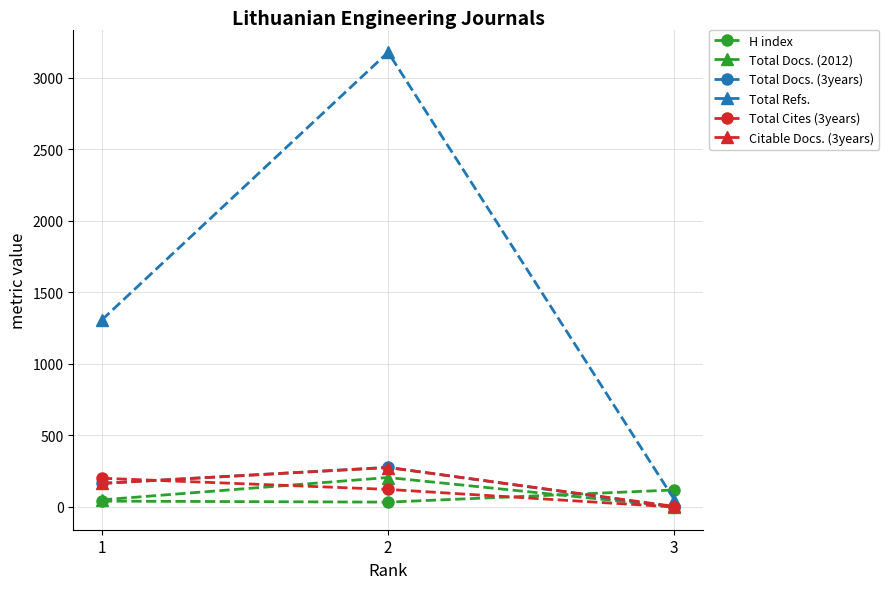

Does the chart have visible grid lines?

Yes